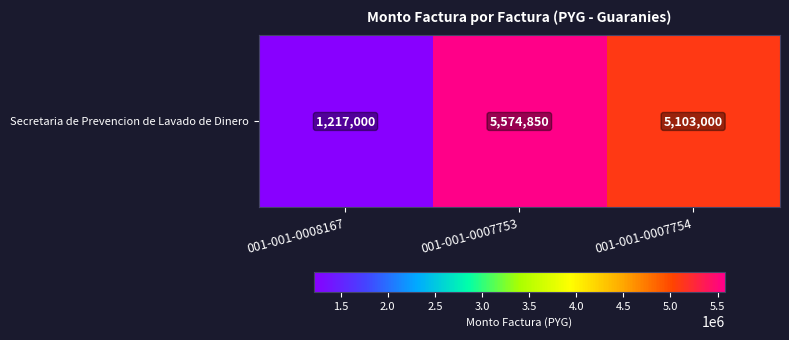

Approximately how many times larger is the value at 001-001-0007754 compared to 001-001-0007753?

0.9